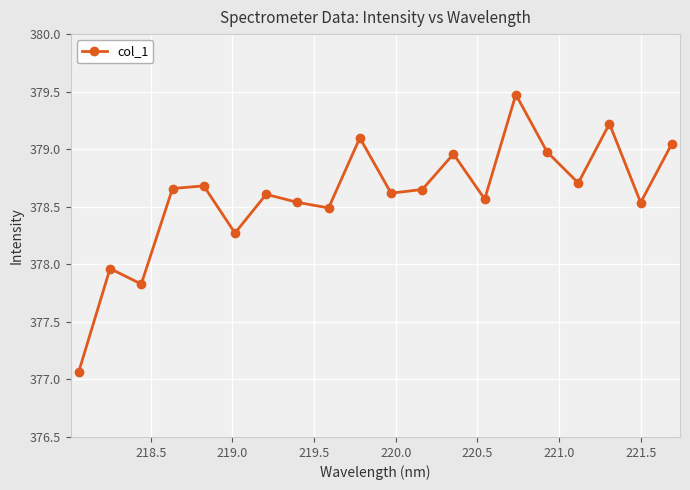

What is the greatest value displayed?

379.5